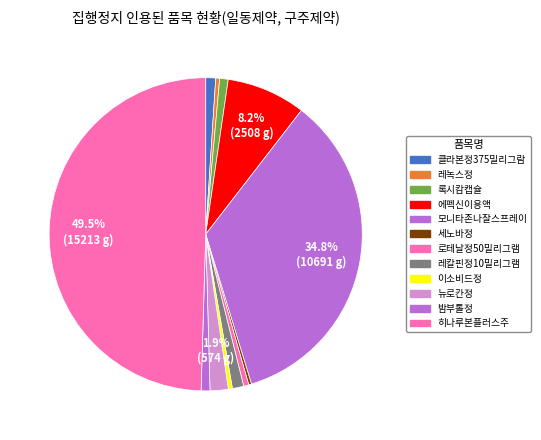

Is 에펙신이용액 the majority of the pie?

No